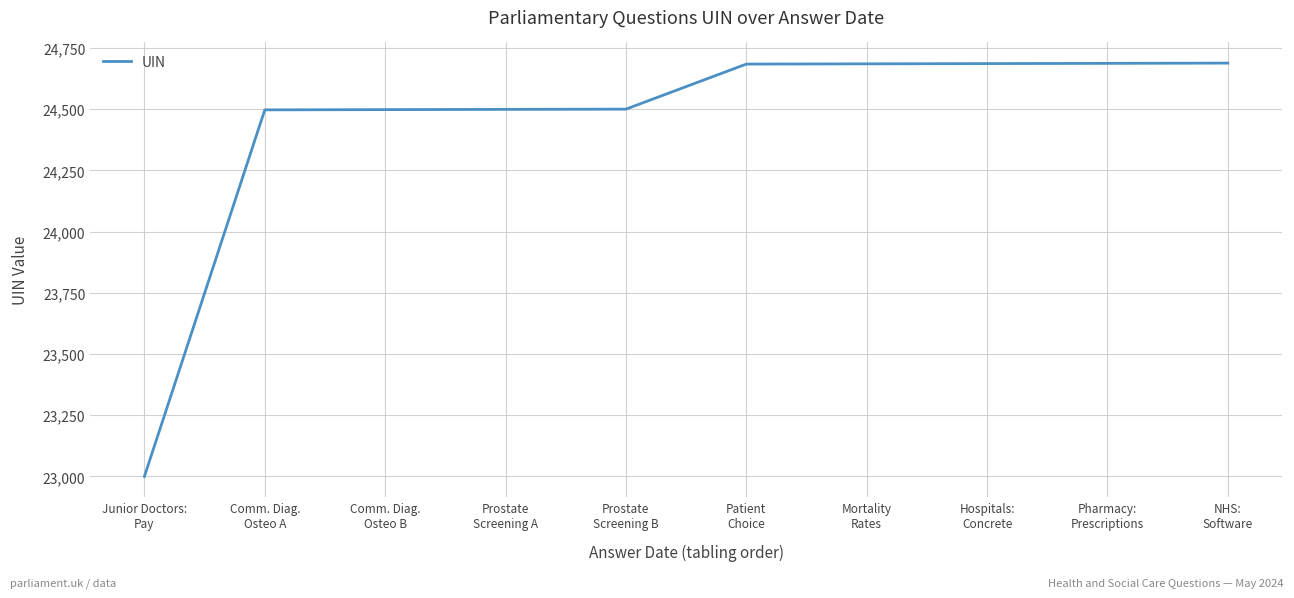

What is the maximum value shown in the chart?

24688